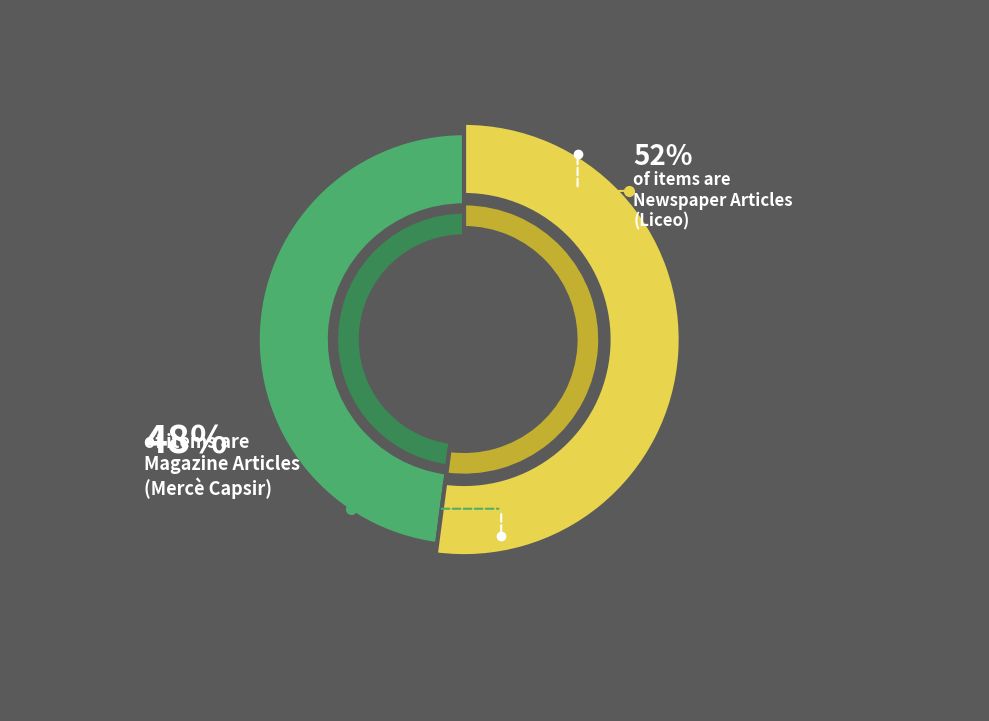

What is the ratio of the value at Newspaper Article (Item 937) to the value at Magazine Article (Item 862)?

1.1